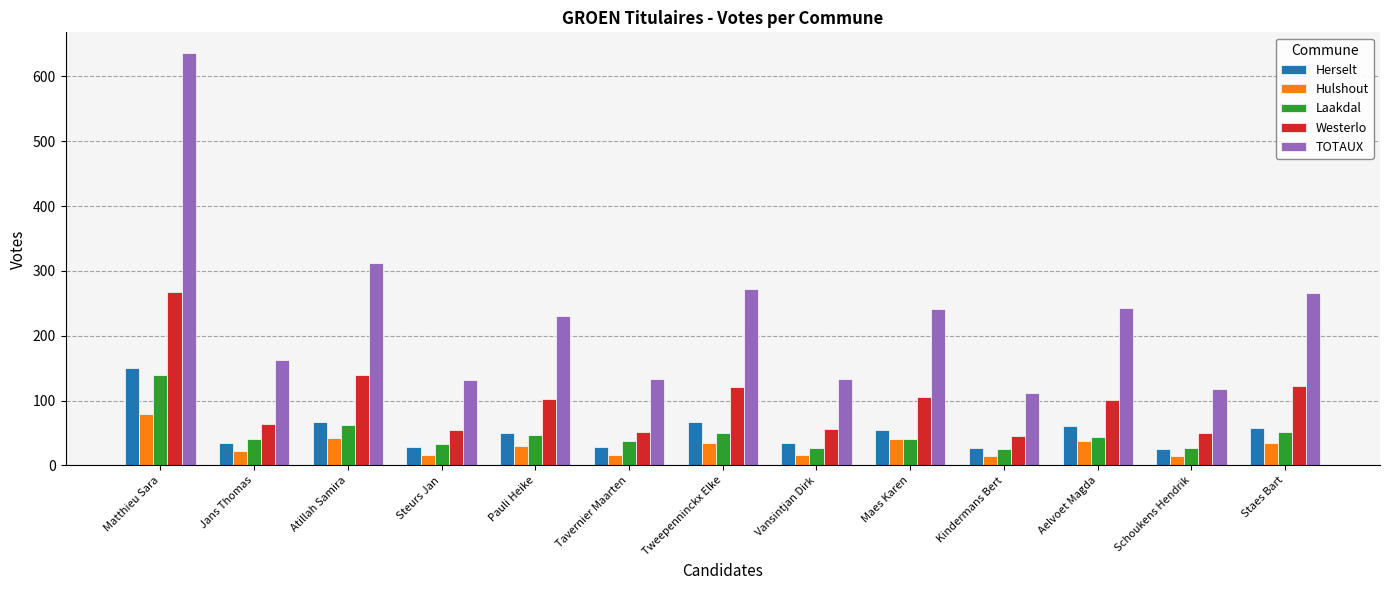

Is the value of Herselt at Matthieu Sara greater than the value of Westerlo at Steurs Jan?

Yes